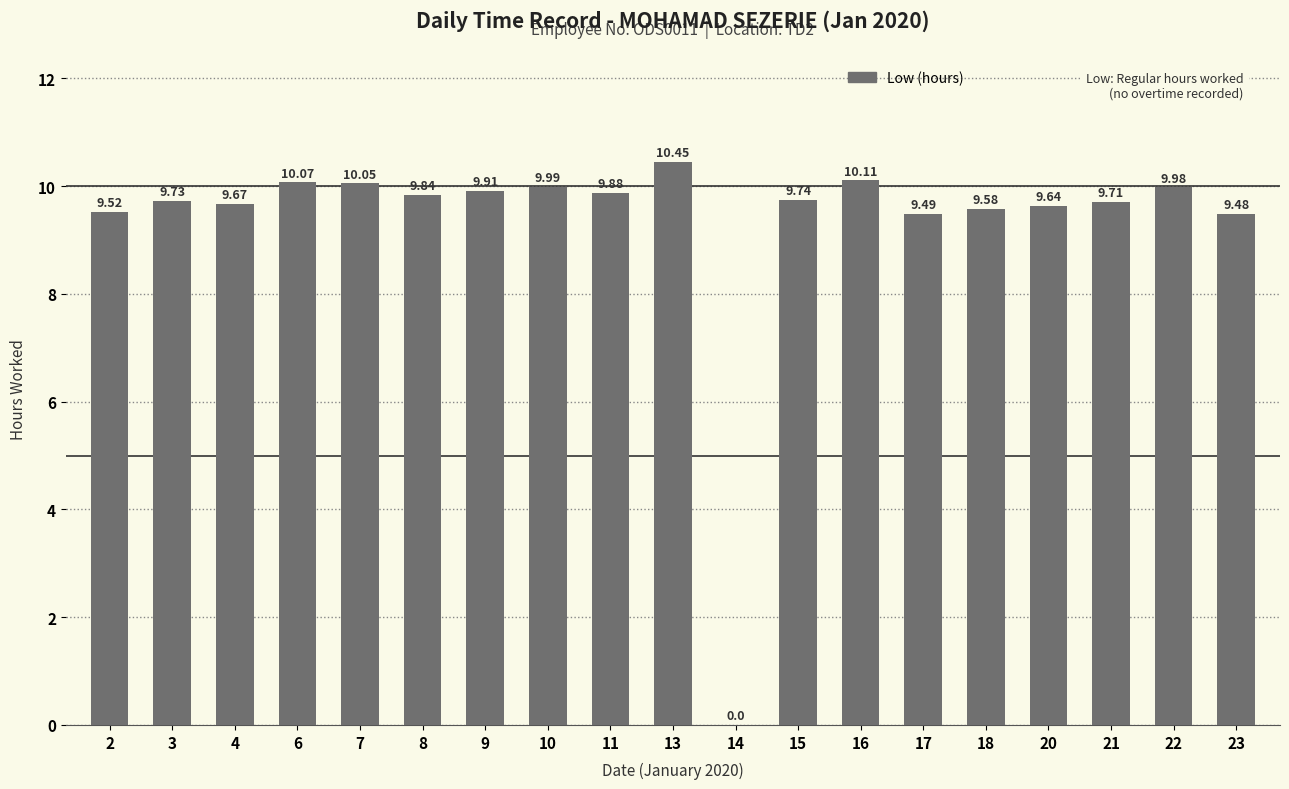

What is the sum of the values at 13 and 9?

20.4